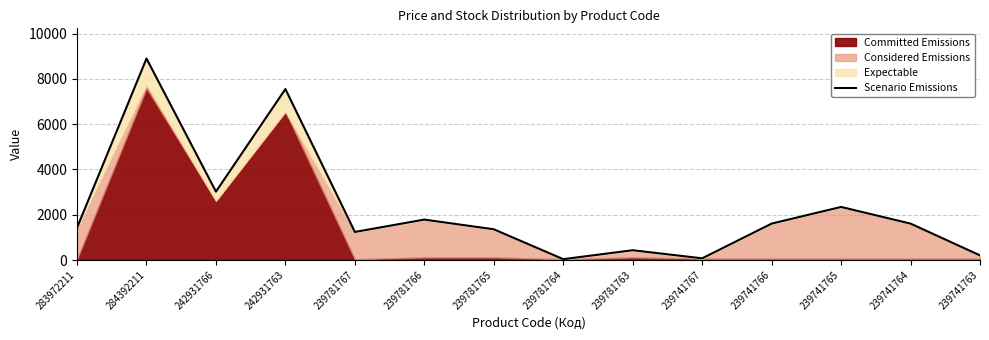

Reading left to right, transcribe all the data shown in this chart.

283972211=1425.1	284392211=8901.8	242931766=3021.6	242931763=7554.1	239781767=1239.8	239781766=1785.5	239781765=1357.5	239781764=36.7	239781763=432.0	239741767=73.3	239741766=1608.1	239741765=2344.6	239741764=1608.1	239741763=204.4